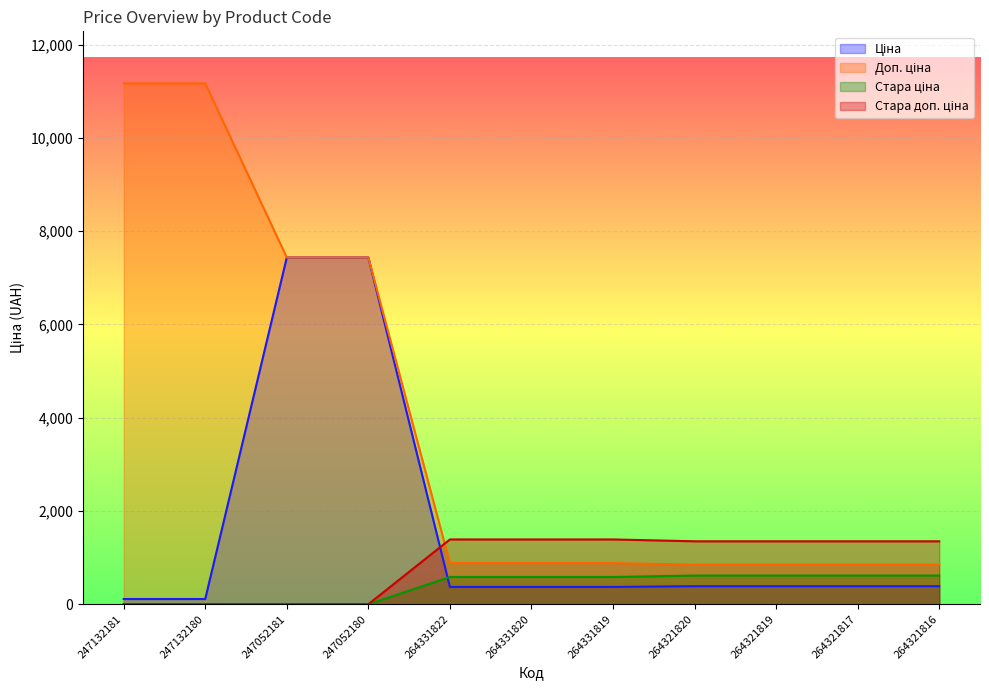

The Стара доп. ціна series shows 422.9 at 247052181. True or false?

False